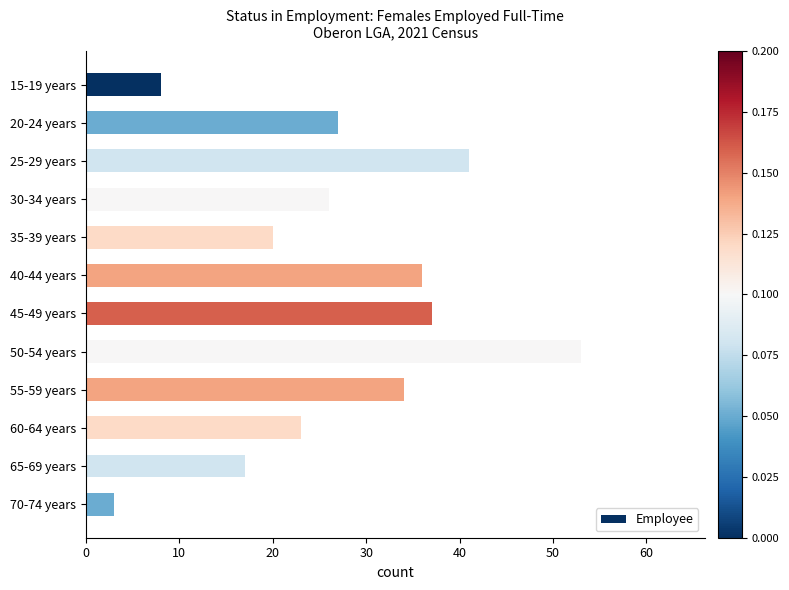

What is the difference between the second highest and second lowest values?

33